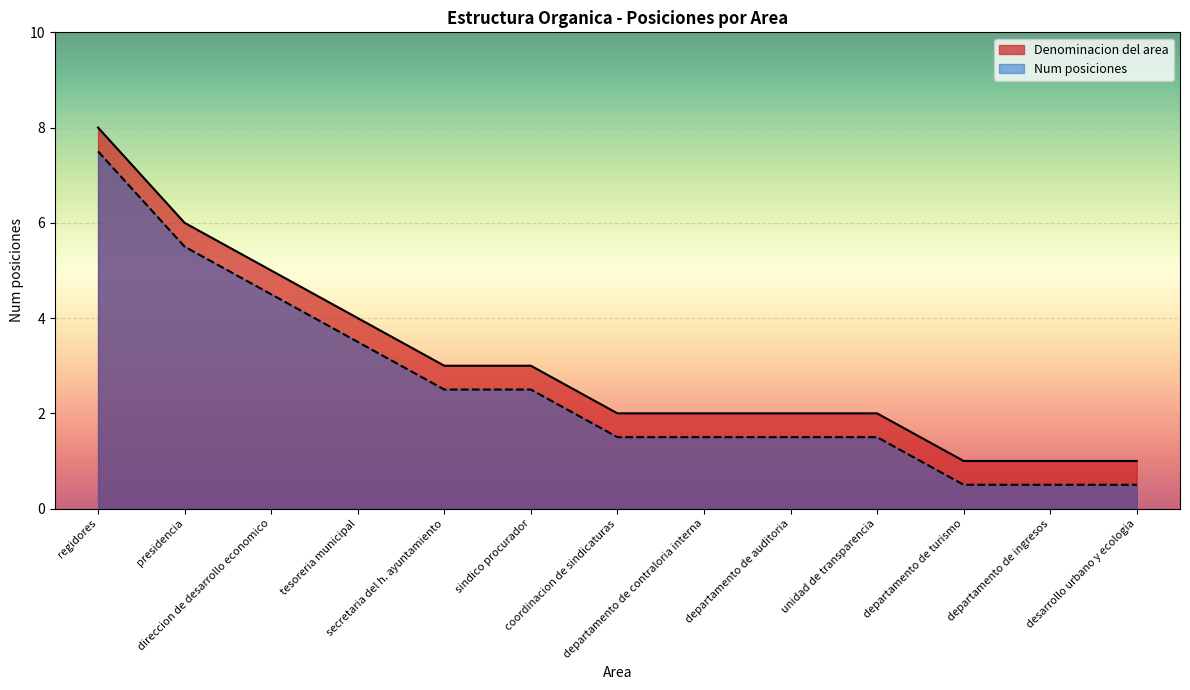

What is the highest value of the Num posiciones series?

7.5